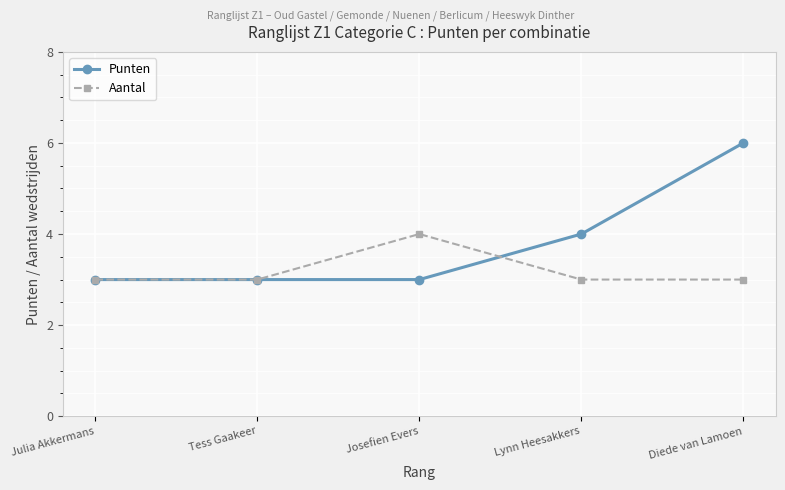

The value of Punten at Diede van Lamoen is 6. True or false?

True